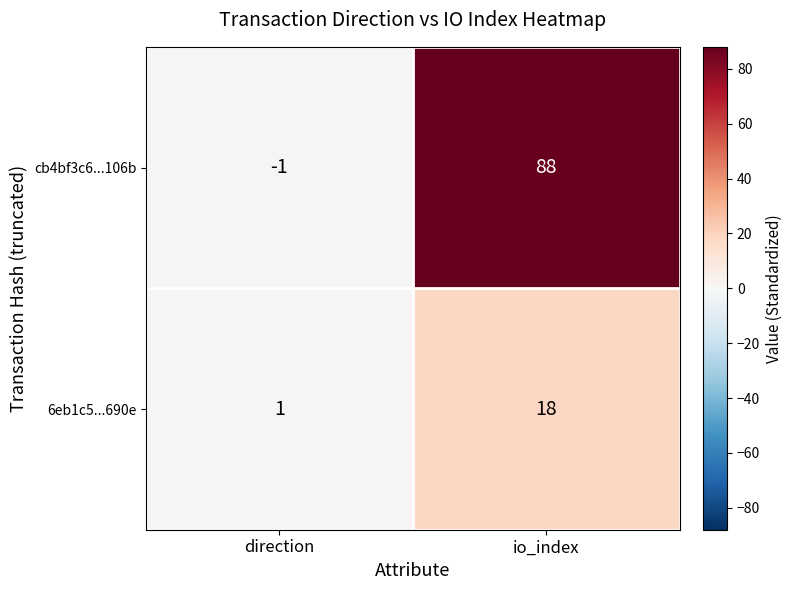

At which category does the chart reach its minimum across all series?

direction